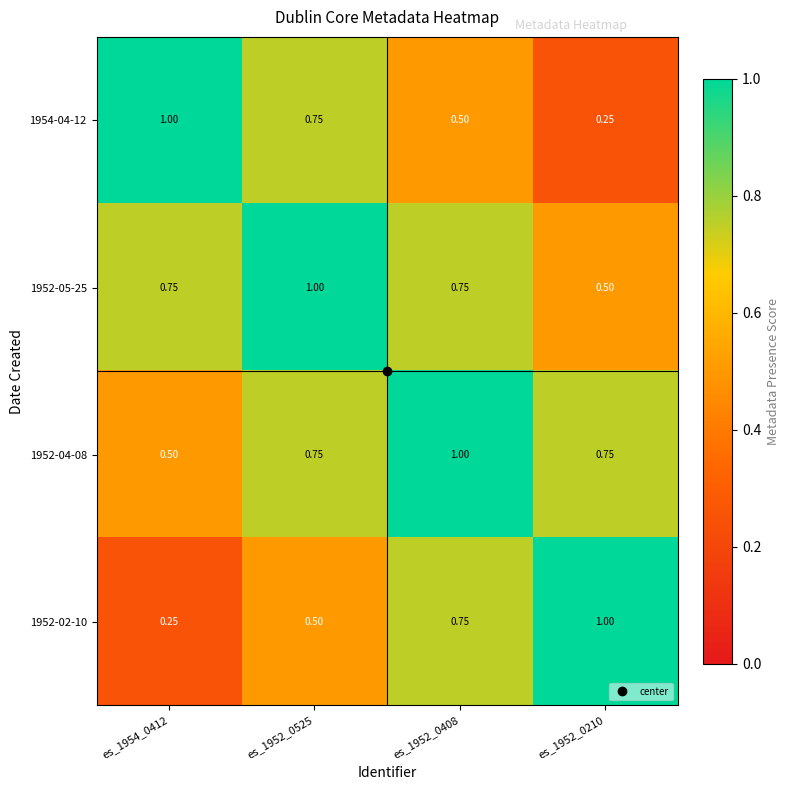

Is the value of 1952-02-10 at es_1954_0412 greater than the value of 1952-04-08 at es_1952_0525?

No